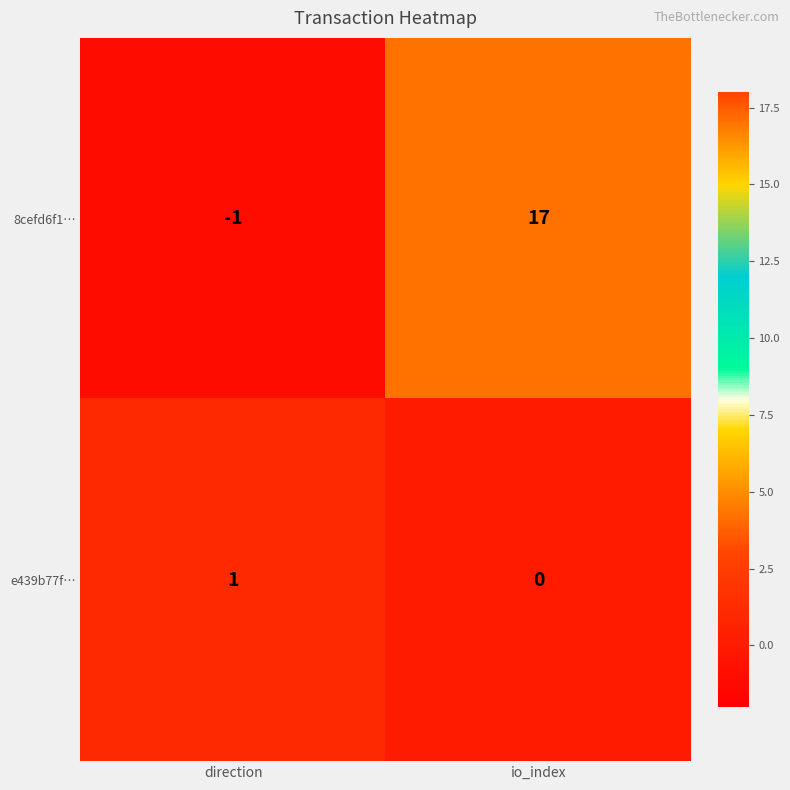

Which category has the lowest value in the e439b77f… series?

io_index